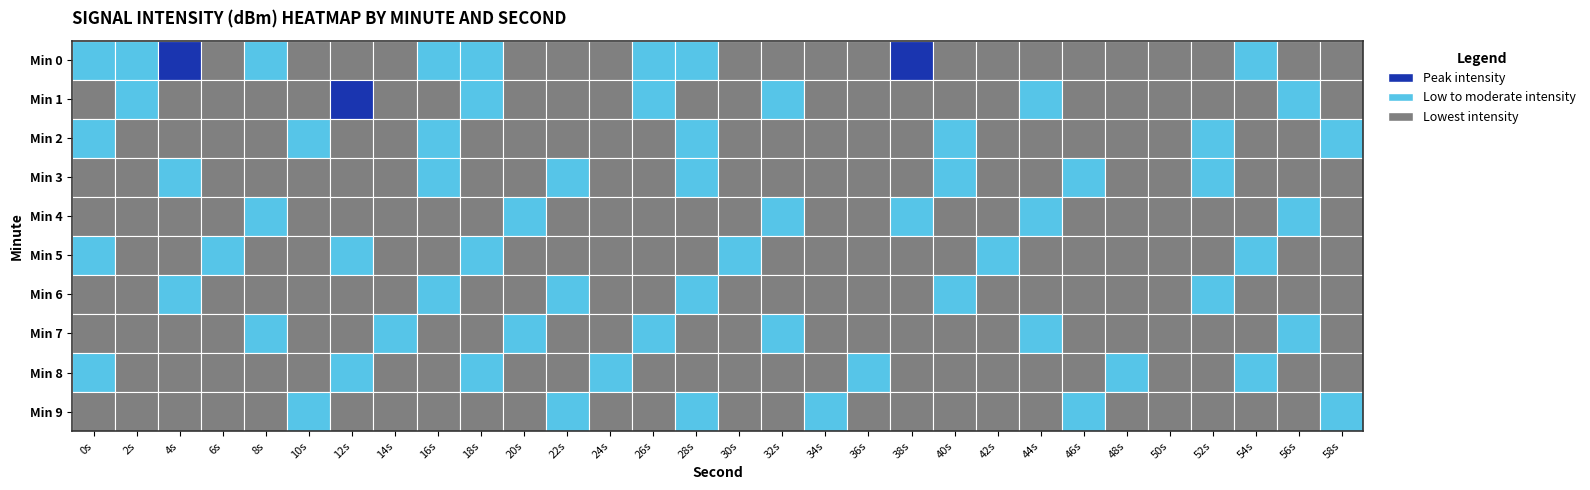

How many categories are shown in the chart?

30